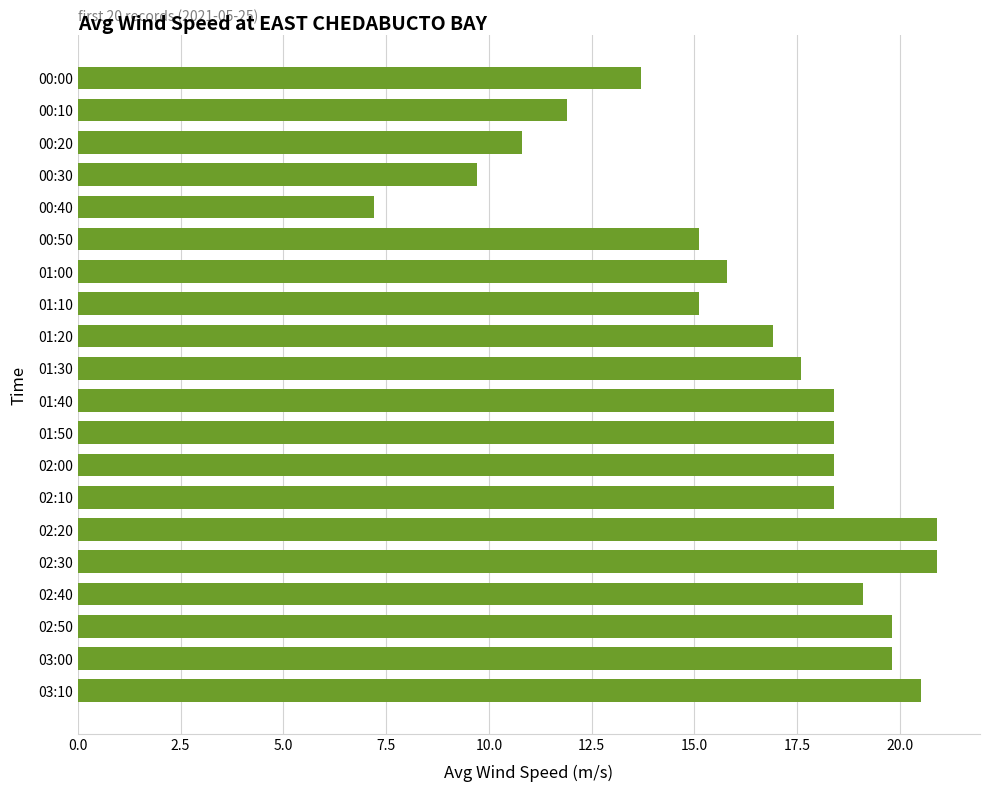

Reading bottom to top, list all the values displayed in this chart.

20.5	19.8	19.8	19.1	20.9	20.9	18.4	18.4	18.4	18.4	17.6	16.9	15.1	15.8	15.1	7.2	9.7	10.8	11.9	13.7